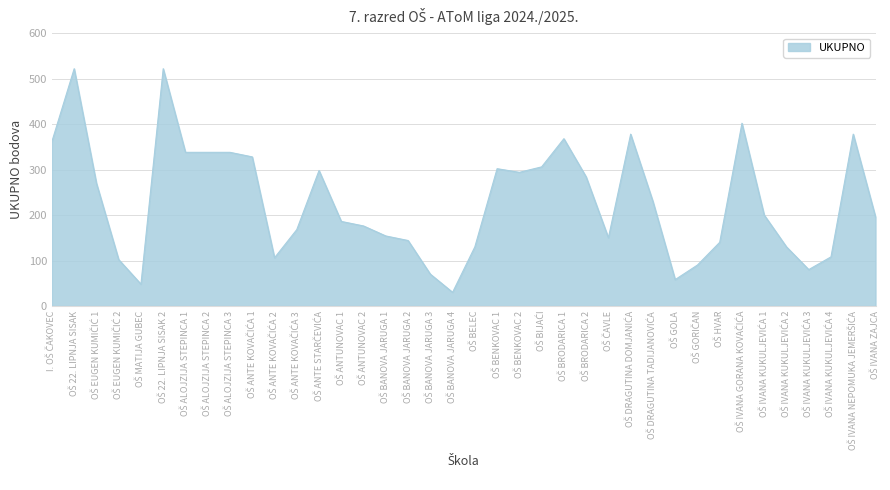

What is the difference between the maximum and minimum values?

492